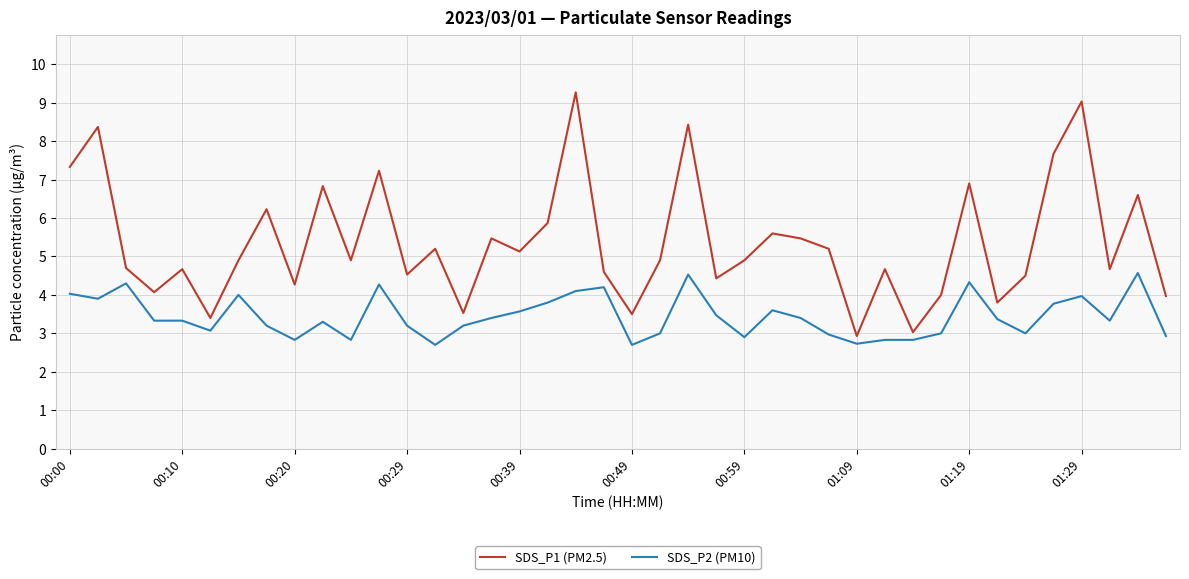

What is the difference between the maximum and minimum values in the SDS_P1 (PM2.5) series?

6.3